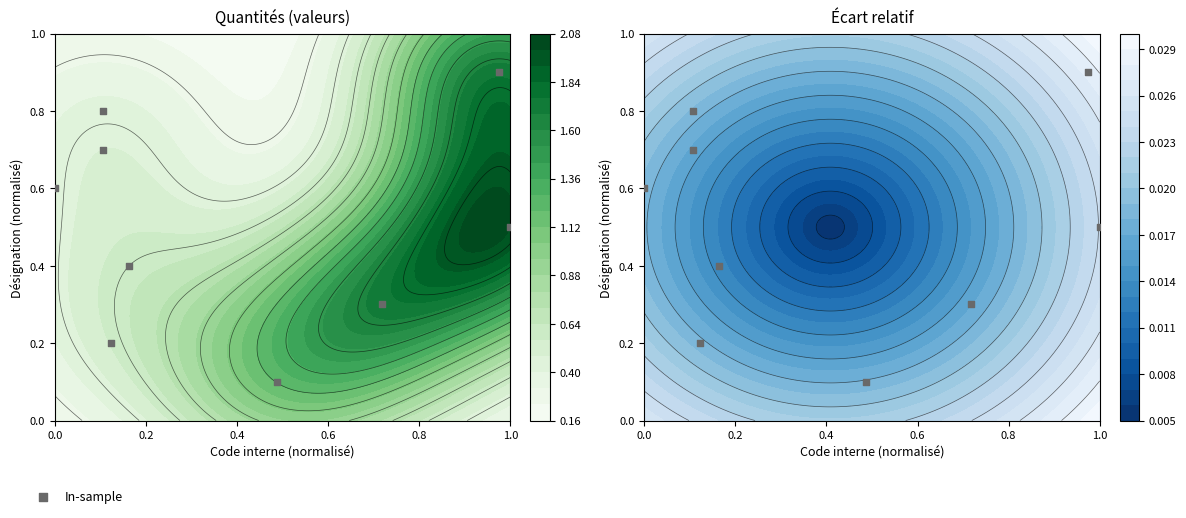

True or false: the data shows 0.5 at 1.0.

True